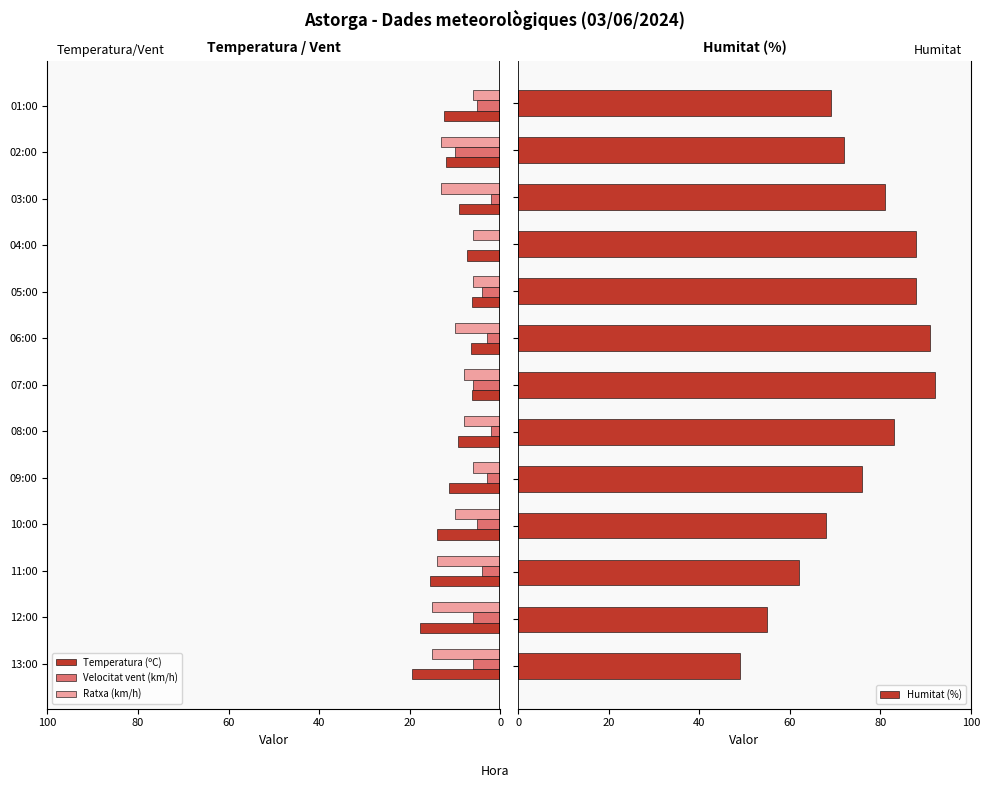

The value of Ratxa (km/h) at 03:00 is 18.7. True or false?

False